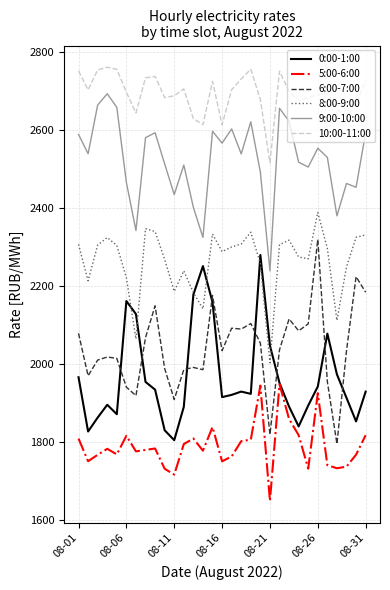

True or false: 0:00-1:00 and 9:00-10:00 cross at least once.

False